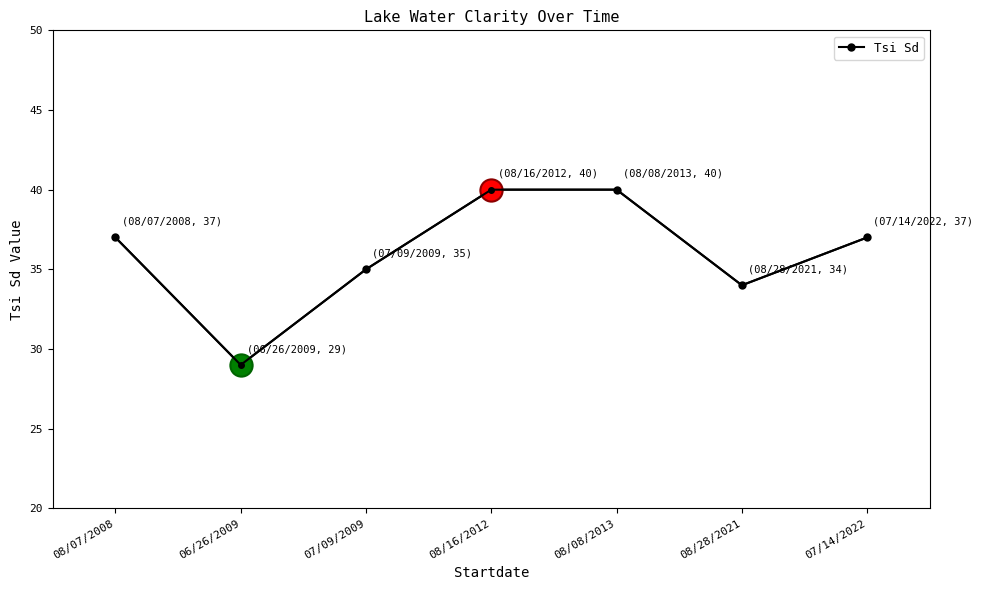

Reading left to right, list all the values displayed in this chart.

08/07/2008=37	06/26/2009=29	07/09/2009=35	08/16/2012=40	08/08/2013=40	08/28/2021=34	07/14/2022=37